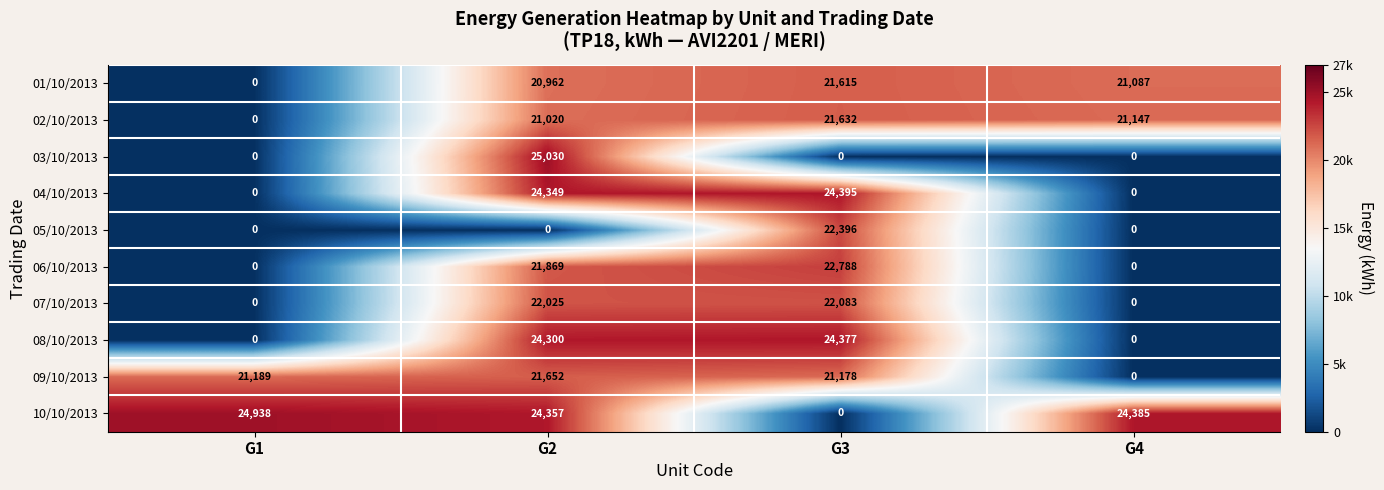

Which series has the largest range (max minus min)?

03/10/2013